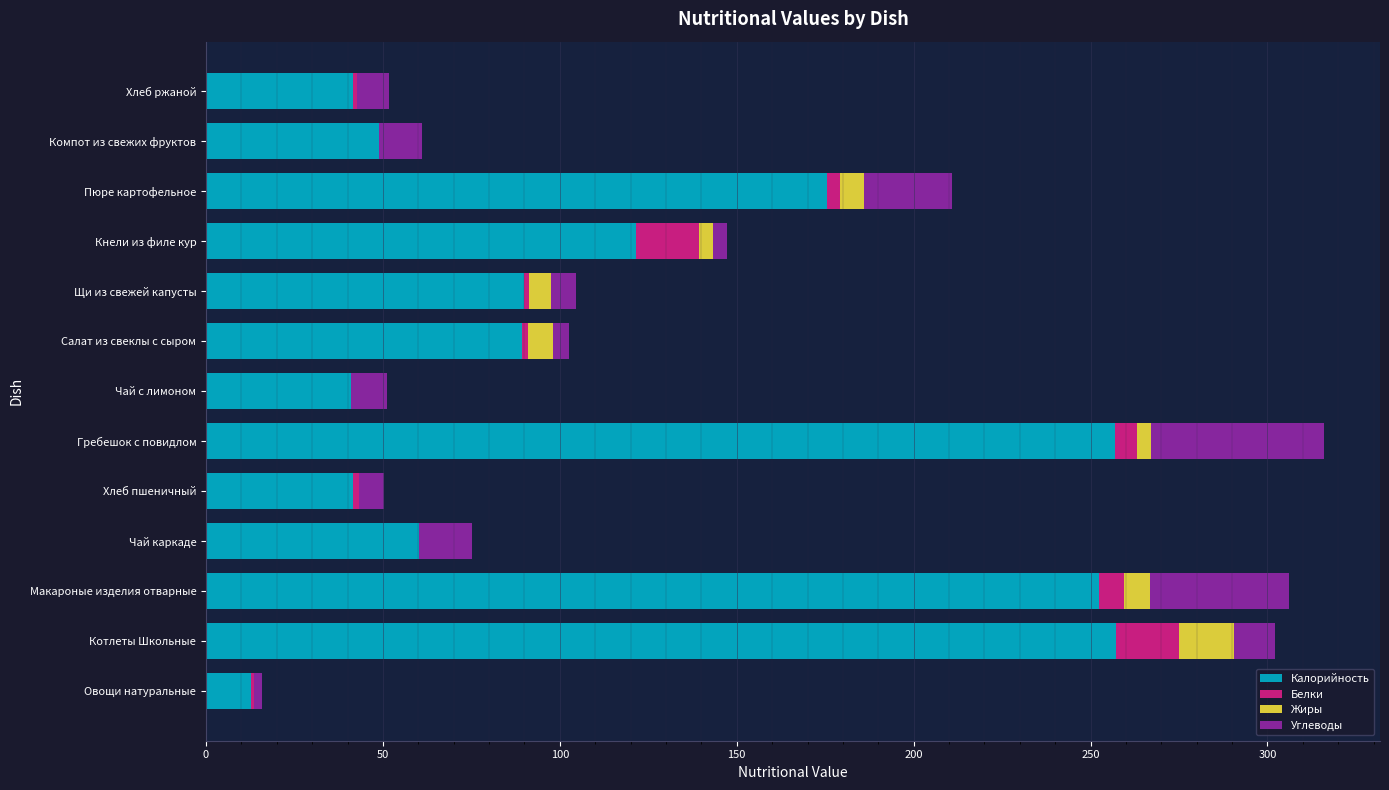

What is the total value across all series at Макароные изделия отварные?

306.1